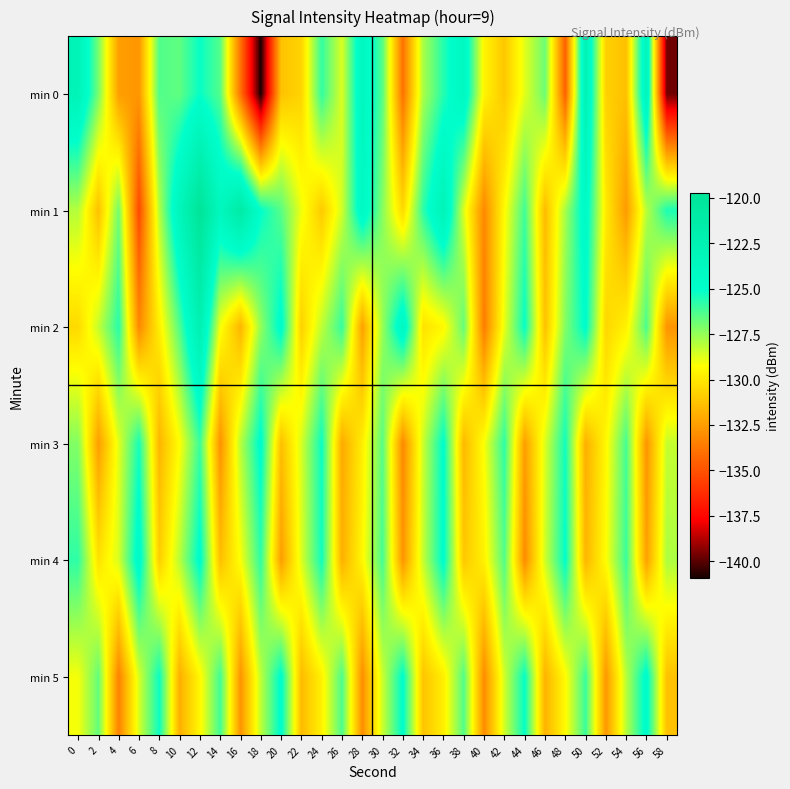

Which has a higher value, 30 or 58?

30